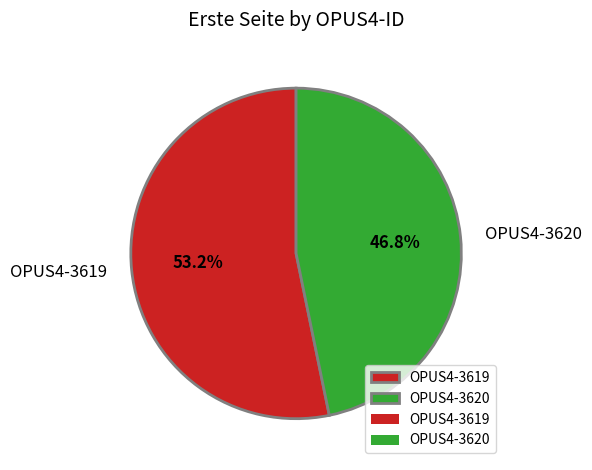

Which slice represents more than half of the pie?

OPUS4-3619